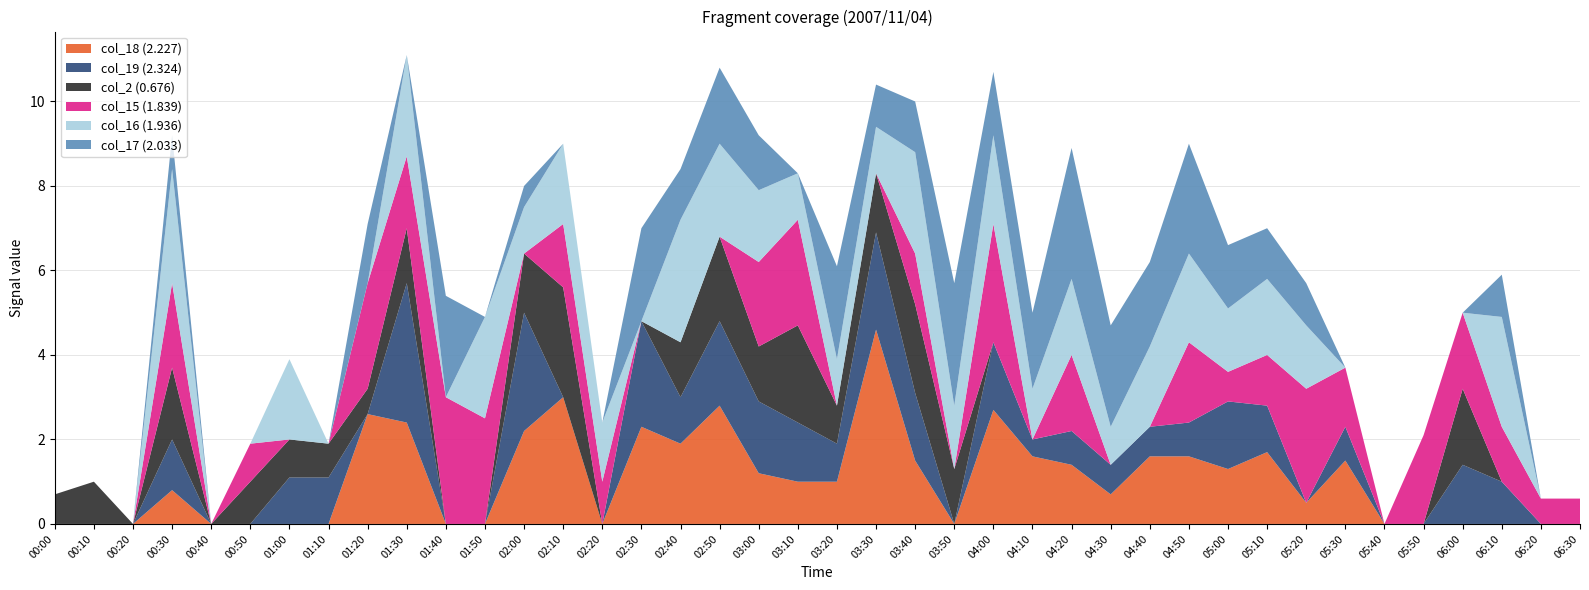

Reading left to right, extract all data points from this chart.

col_18 (2.227): 0.0	0.0	0.0	0.8	0.0	0.0	0.0	0.0	2.6	2.4	0.0	0.0	2.2	3.0	0.0	2.3	1.9	2.8	1.2	1.0	1.0	4.6	1.5	0.0	2.7	1.6	1.4	0.7	1.6	1.6	1.3	1.7	0.5	1.5	0.0	0.0	0.0	0.0	0.0	0.0
col_19 (2.324): 0.0	0.0	0.0	1.2	0.0	0.0	1.1	1.1	0.0	3.3	0.0	0.0	2.8	0.0	0.0	2.5	1.1	2.0	1.7	1.4	0.9	2.3	1.6	0.0	1.6	0.4	0.8	0.7	0.7	0.8	1.6	1.1	0.0	0.8	0.0	0.0	1.4	1.0	0.0	0.0
col_2 (0.676): 0.7	1.0	0.0	1.7	0.0	1.0	0.9	0.8	0.6	1.3	0.0	0.0	1.4	2.6	0.0	0.0	1.3	2.0	1.3	2.3	0.9	1.4	2.1	1.3	0.0	0.0	0.0	0.0	0.0	0.0	0.0	0.0	0.0	0.0	0.0	0.0	1.8	0.0	0.0	0.0
col_15 (1.839): 0.0	0.0	0.0	2.0	0.0	0.9	0.0	0.0	2.5	1.7	3.0	2.5	0.0	1.5	1.0	0.0	0.0	0.0	2.0	2.5	0.0	0.0	1.2	0.0	2.8	0.0	1.8	0.0	0.0	1.9	0.7	1.2	2.7	1.4	0.0	2.1	1.8	1.3	0.6	0.6
col_16 (1.936): 0.0	0.0	0.0	2.7	0.0	0.0	1.9	0.0	0.0	2.4	0.0	2.4	1.1	1.9	1.4	0.0	2.9	2.2	1.7	1.1	1.1	1.1	2.4	1.5	2.1	1.2	1.8	0.9	1.9	2.1	1.5	1.8	1.5	0.0	0.0	0.0	0.0	2.6	0.0	0.0
col_17 (2.033): 0.0	0.0	0.0	0.8	0.0	0.0	0.0	0.0	1.4	0.0	2.4	0.0	0.5	0.0	0.0	2.2	1.2	1.8	1.3	0.0	2.2	1.0	1.2	2.9	1.5	1.8	3.1	2.4	2.0	2.6	1.5	1.2	1.0	0.0	0.0	0.0	0.0	1.0	0.0	0.0